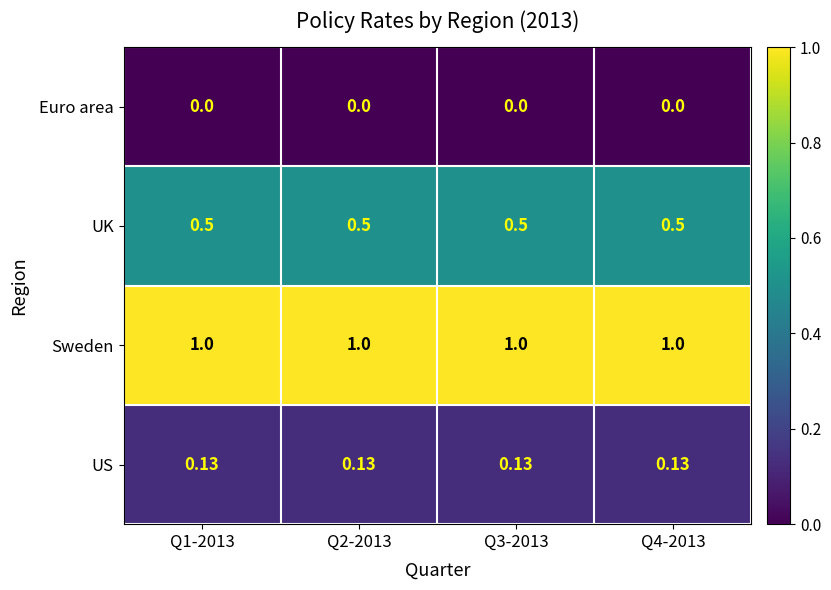

Is the value of UK at Q2-2013 greater than the value of Euro area at Q2-2013?

Yes